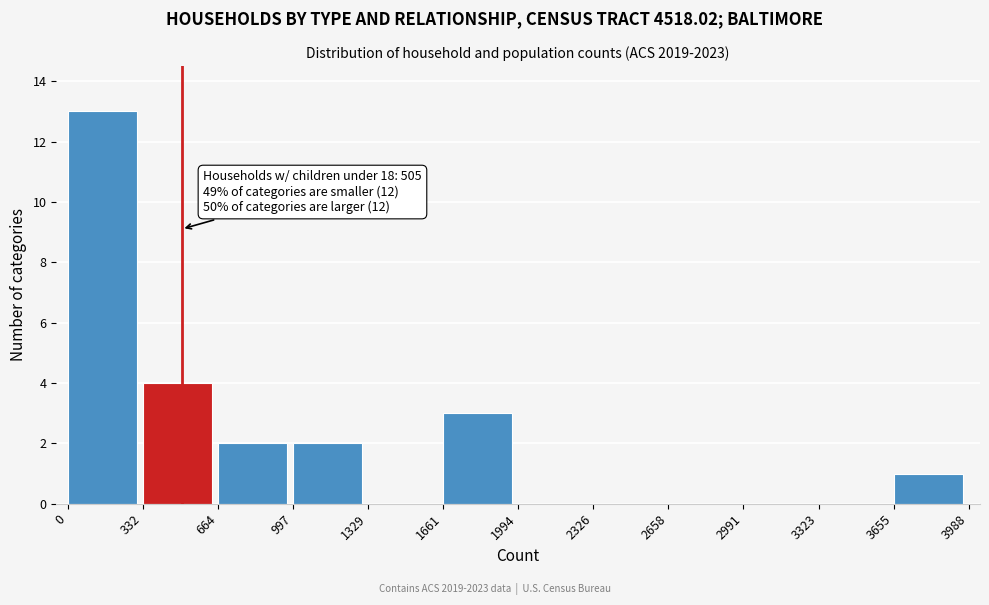

Which range on the x-axis has the tallest bar?

0 to 332